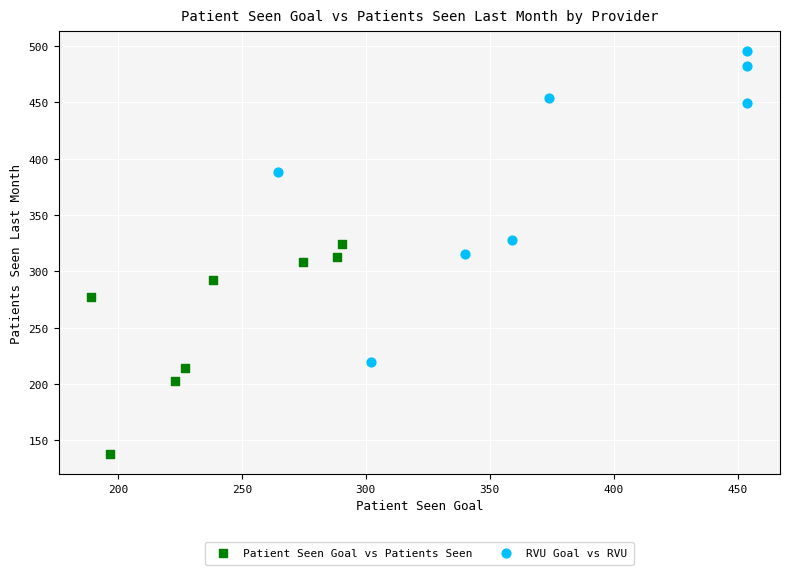

What are all the series names shown in the legend?

Patient Seen Goal vs Patients Seen, RVU Goal vs RVU